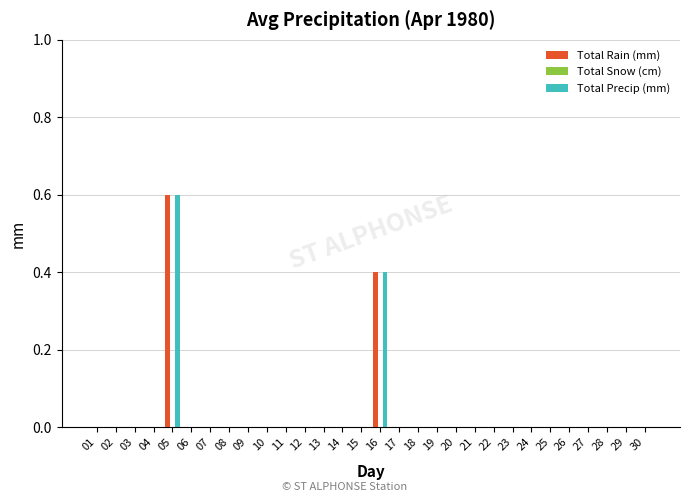

At which category is the sum across all series the highest?

05